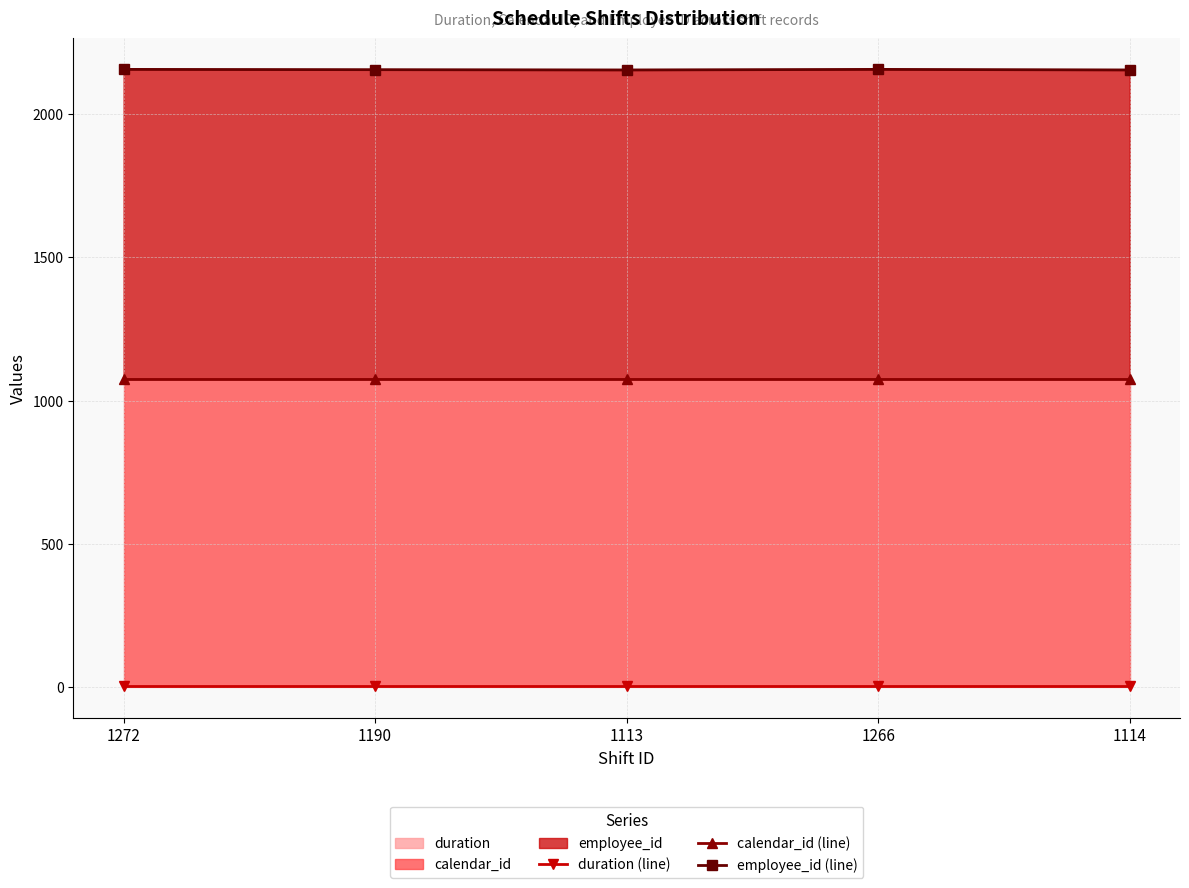

Is it true that calendar_id (line) equals 1077 at 1114?

True